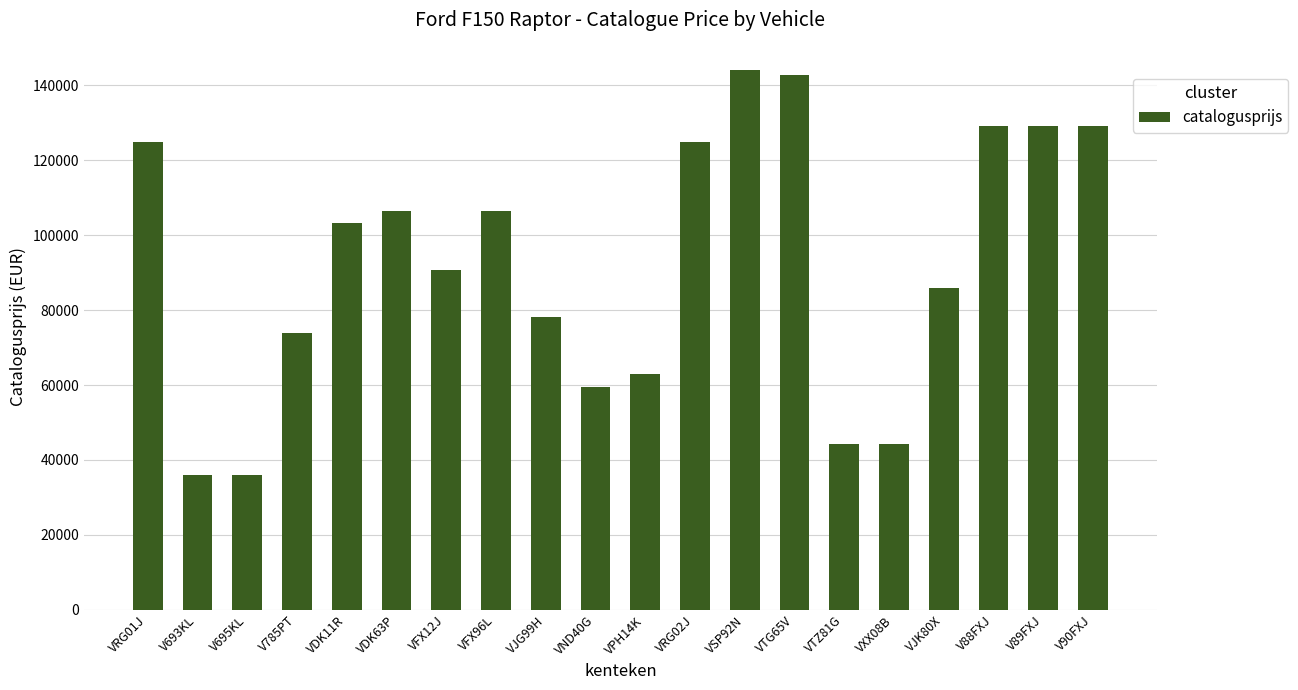

What is the maximum value shown in the chart?

144175